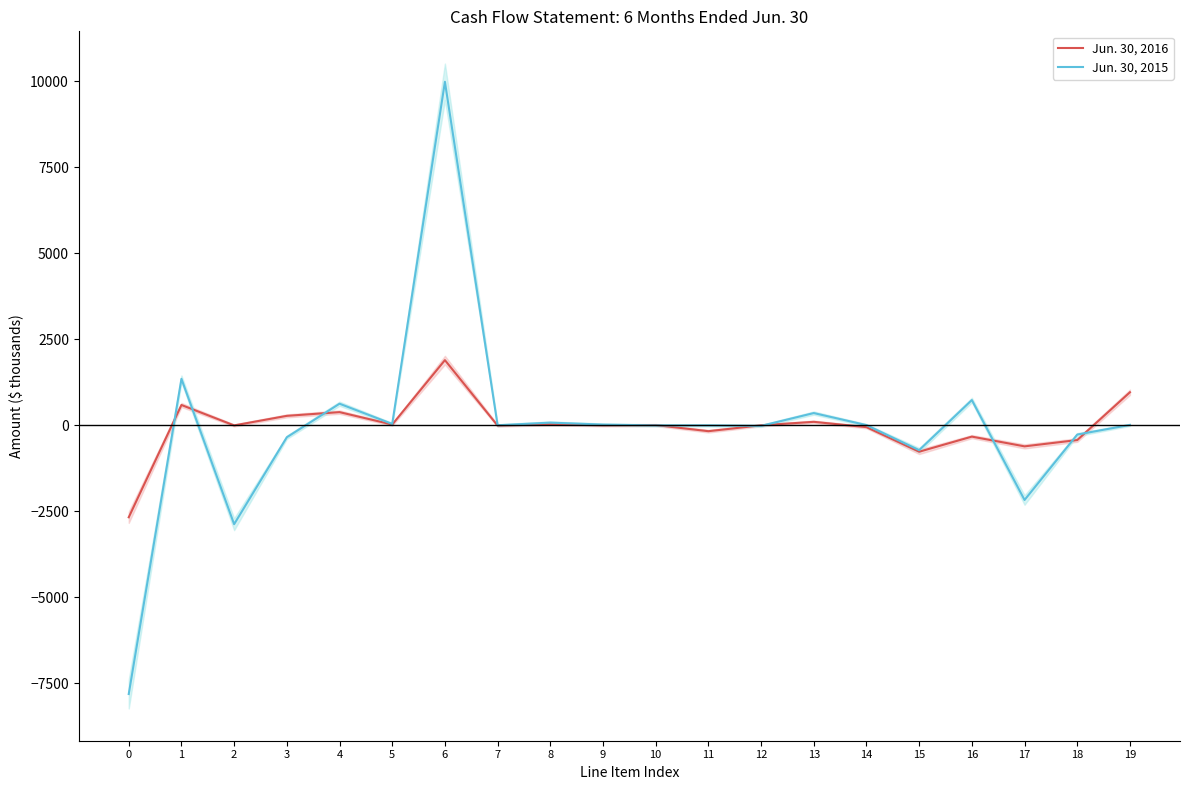

At how many categories does at least one series exceed -4968?

20